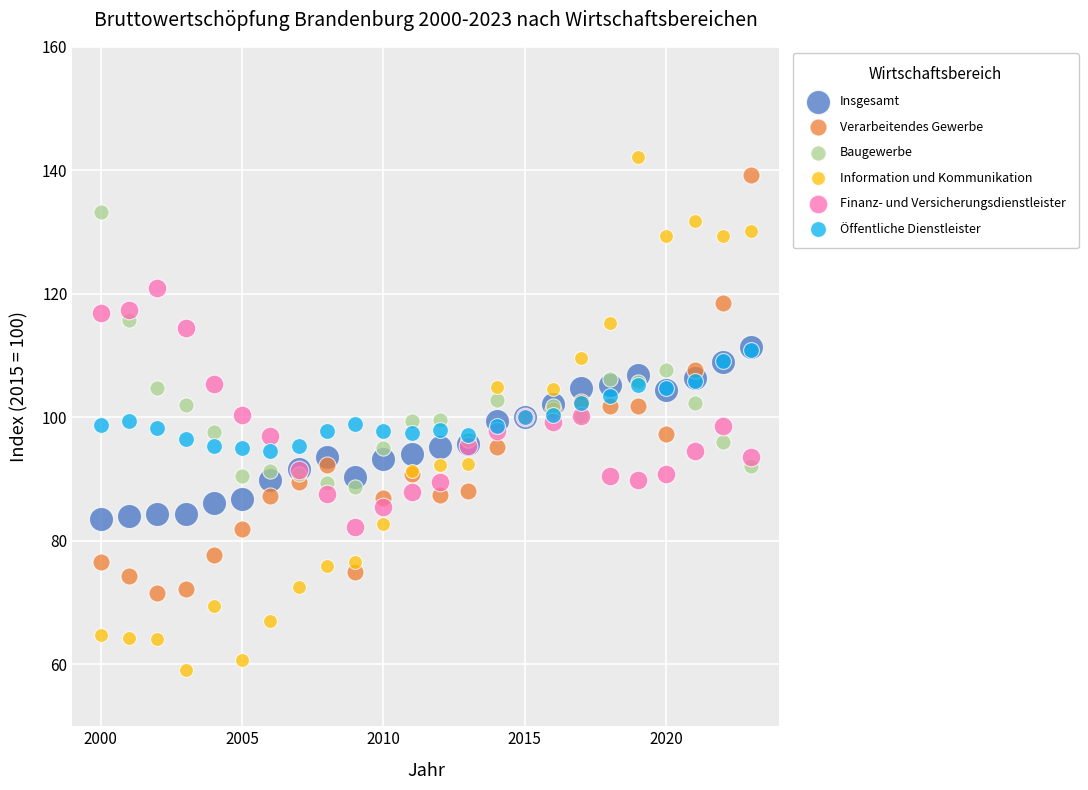

What are all the series names shown in the legend?

Insgesamt, Verarbeitendes Gewerbe, Baugewerbe, Information und Kommunikation, Finanz- und Versicherungsdienstleister, Öffentliche Dienstleister